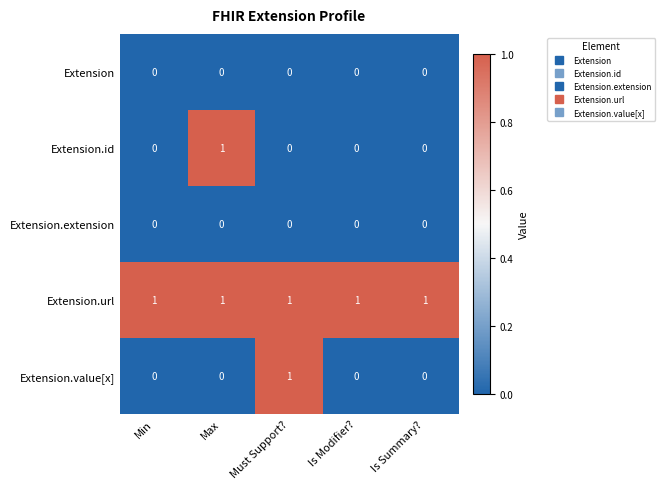

Between Max and Is Summary?, which series saw the biggest shift?

Extension.id